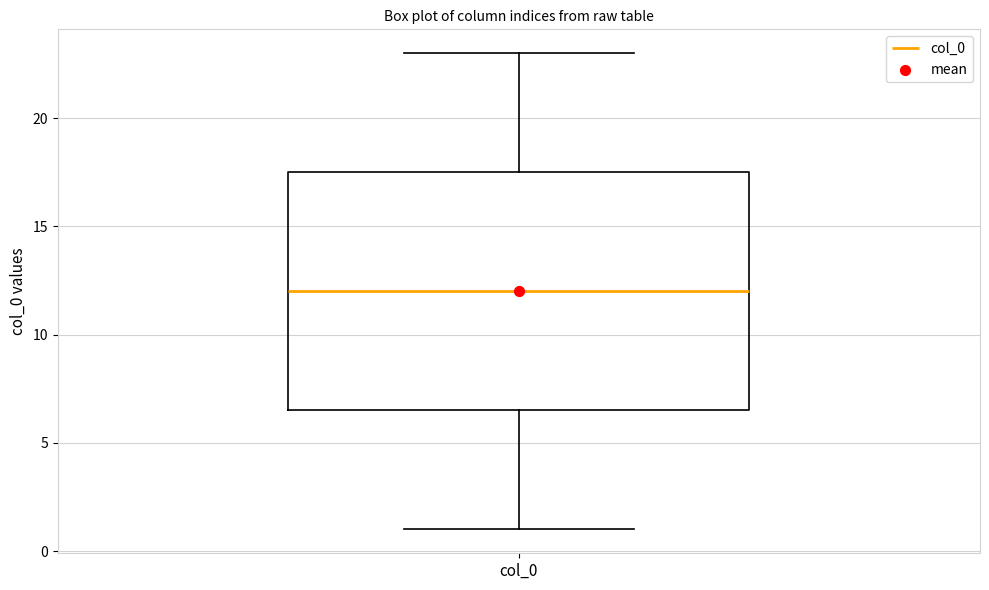

Where does the median line of the box for col_0 sit on the y-axis? The values are not printed on the chart, so give them approximately, as read against the axis.

12.0